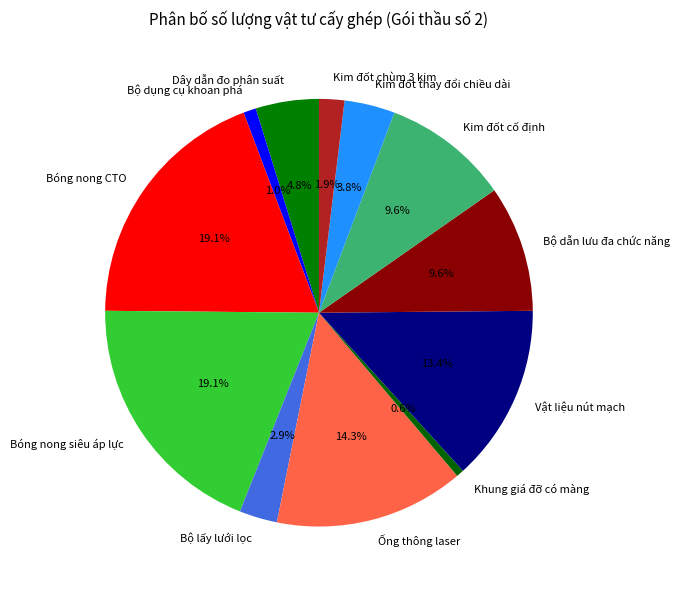

To the nearest percent, what is the combined percentage of Kim đốt thay đổi chiều dài and Ống thông laser?

18%